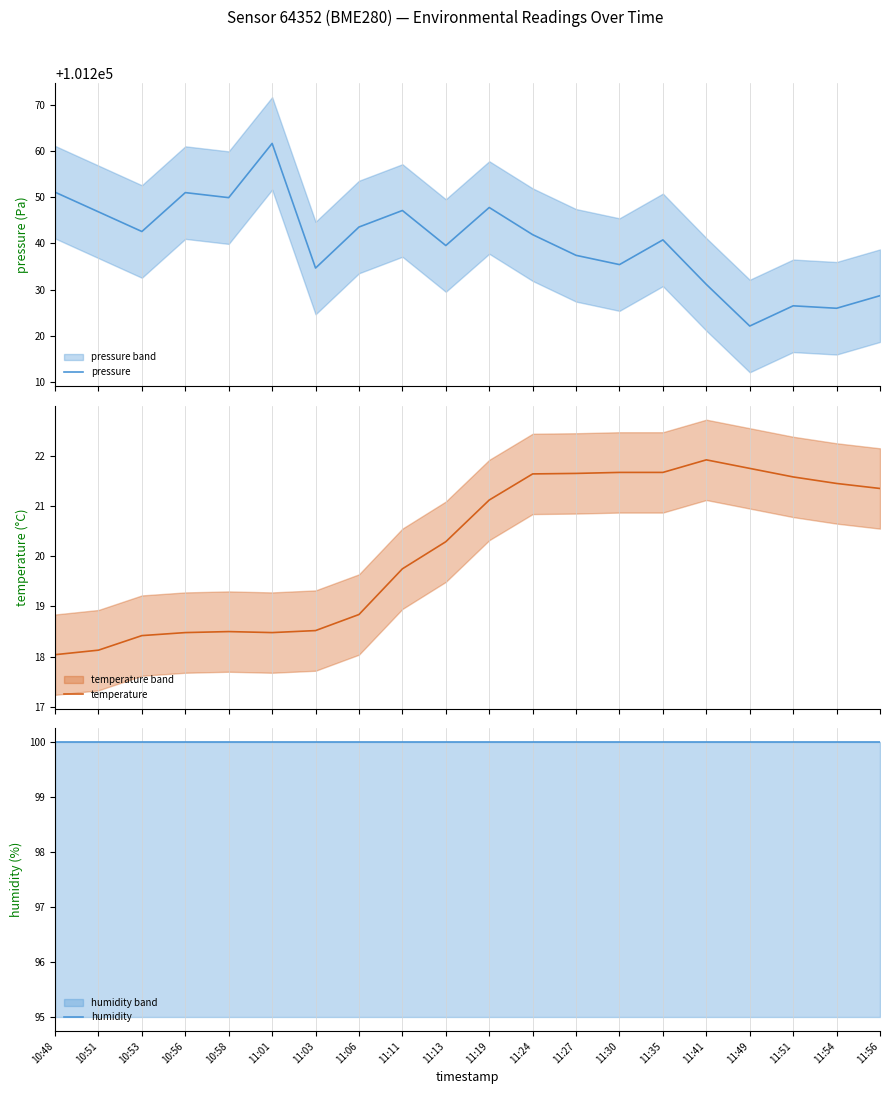

True or false: temperature and pressure cross at least once.

False